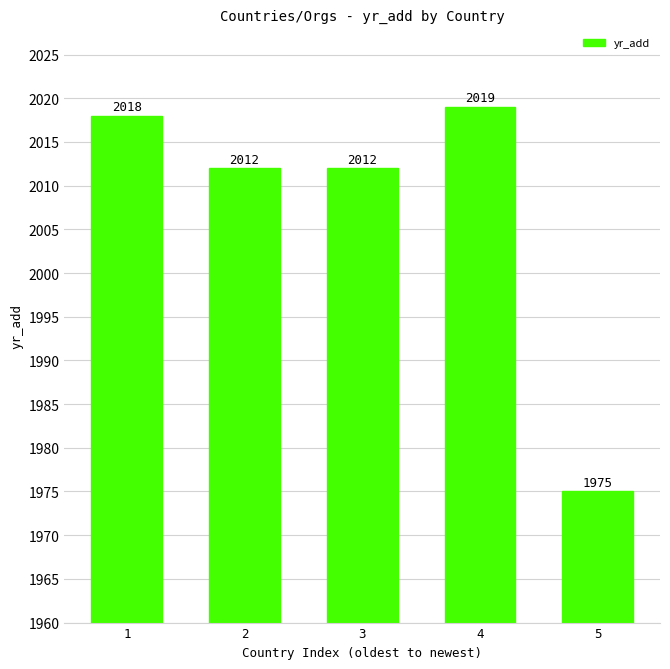

What is the sum of all values?

10036